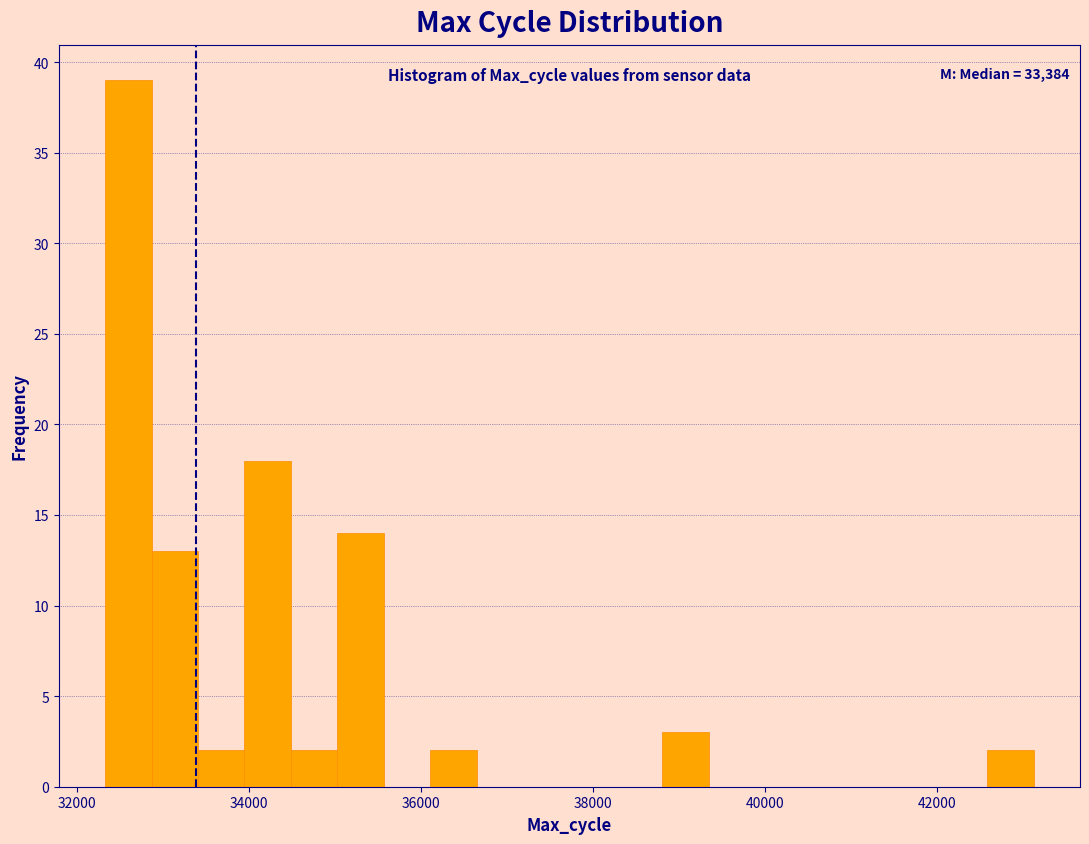

Read against the x-axis, roughly where is the centre of the tallest bar?

32600